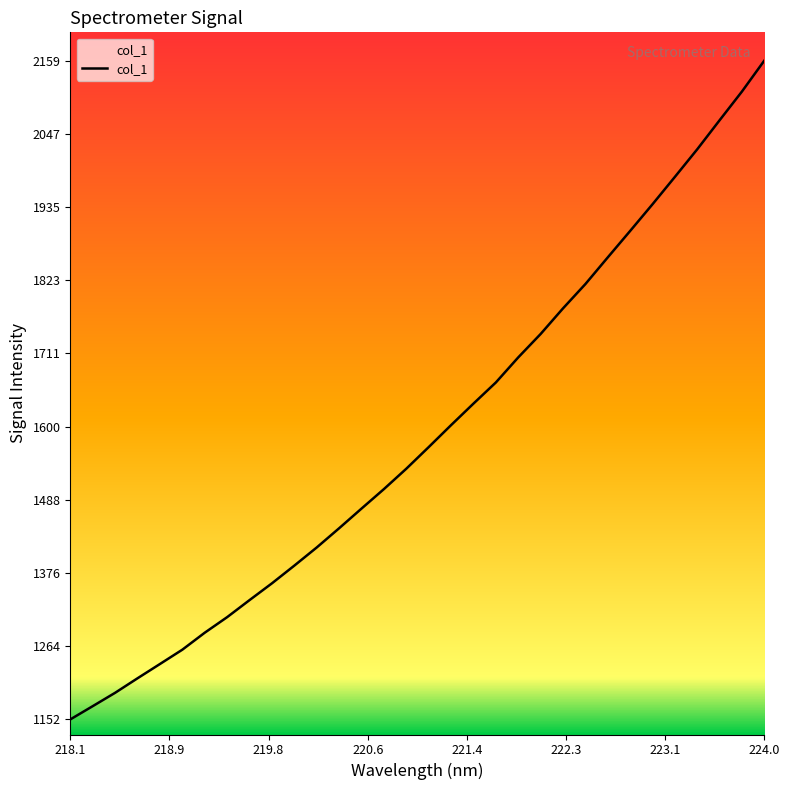

What is the difference between the maximum and minimum values?

1007.0